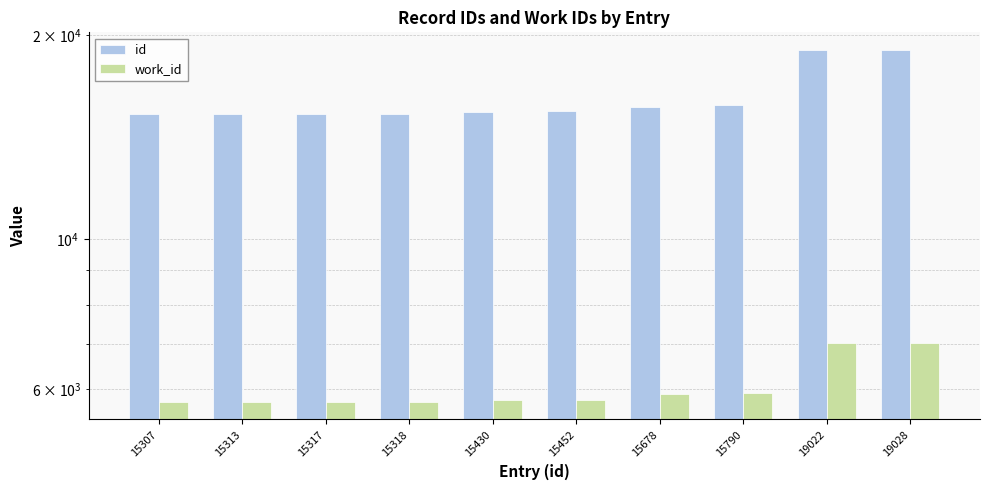

What are all the series names shown in the legend?

id, work_id